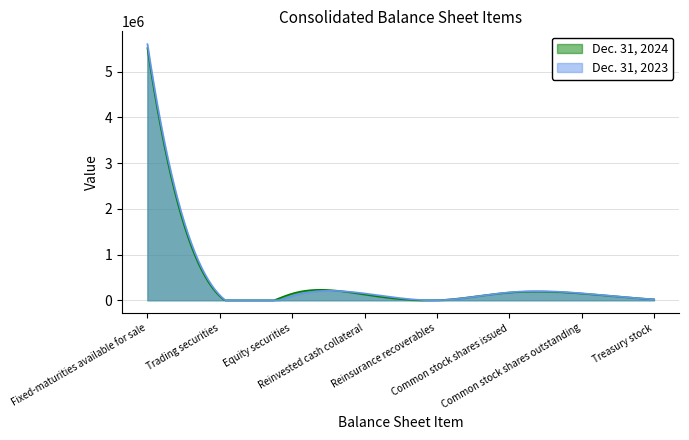

Read the Dec. 31, 2024 value at Reinvested cash collateral.

125723